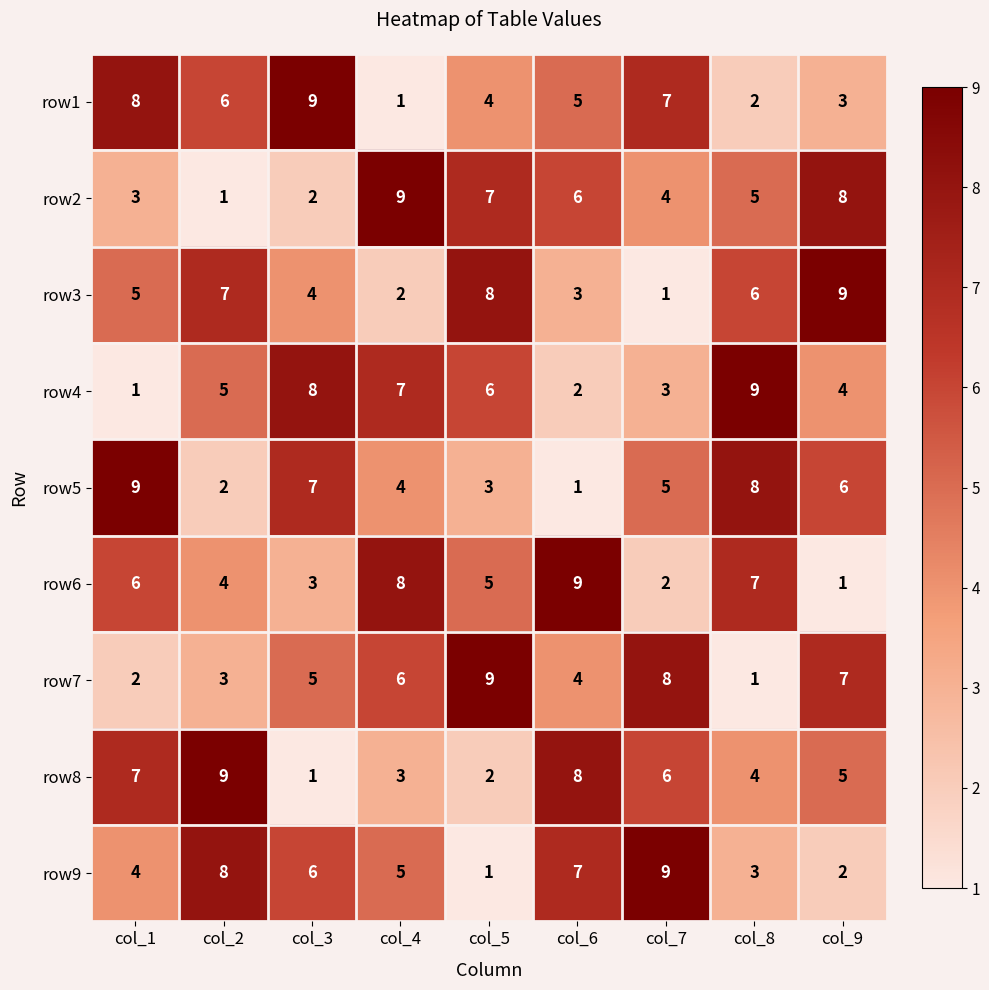

Rank the series at col_1 from lowest to highest value.

row4, row7, row2, row9, row3, row6, row8, row1, row5